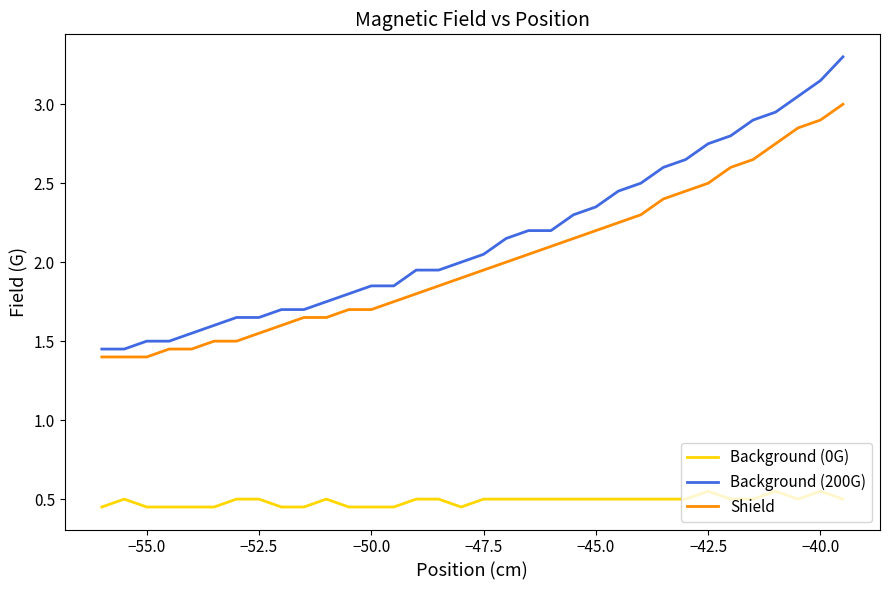

What is the maximum value shown in the chart?

3.3